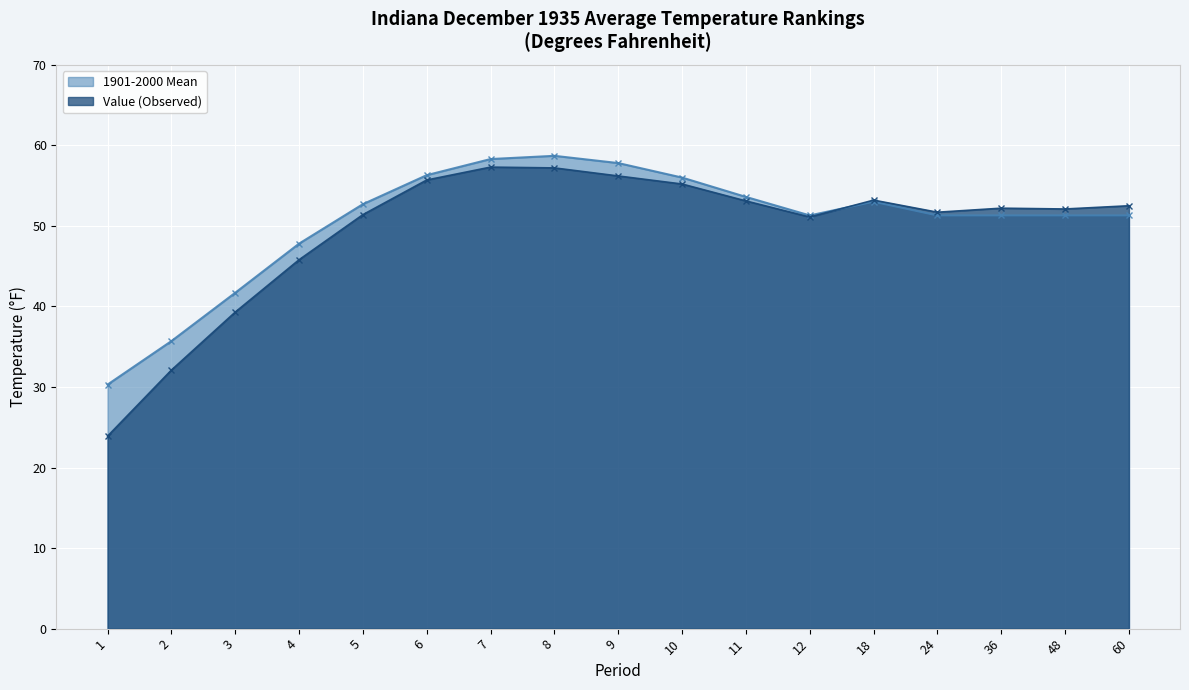

At 5, list the series in order from smallest to largest.

Value (Observed), 1901-2000 Mean